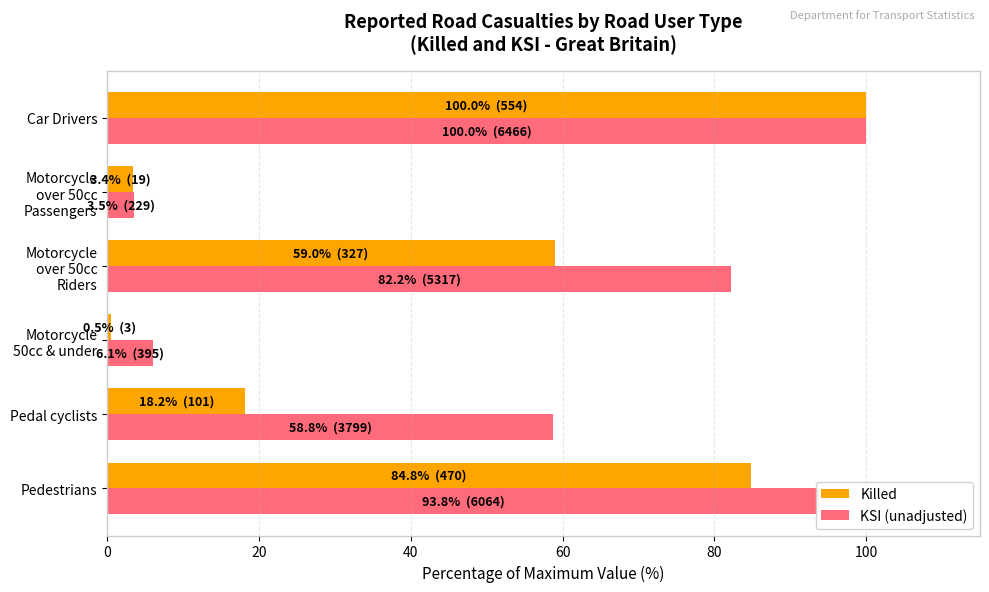

Rank the series at Pedal cyclists from highest to lowest value.

KSI (unadjusted), Killed